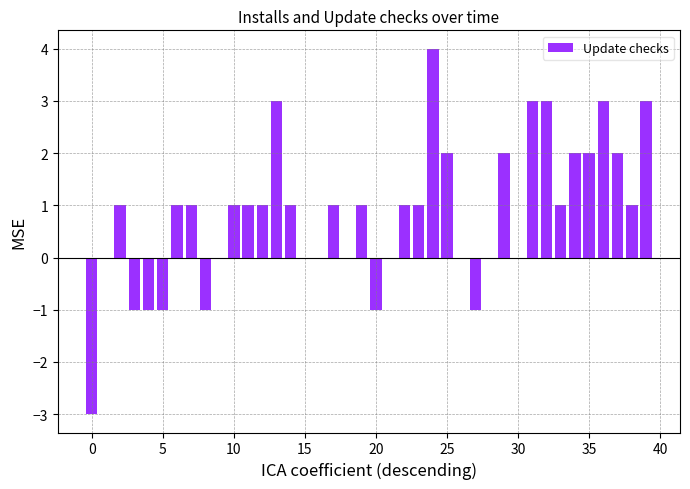

What is the sum of all values?

33